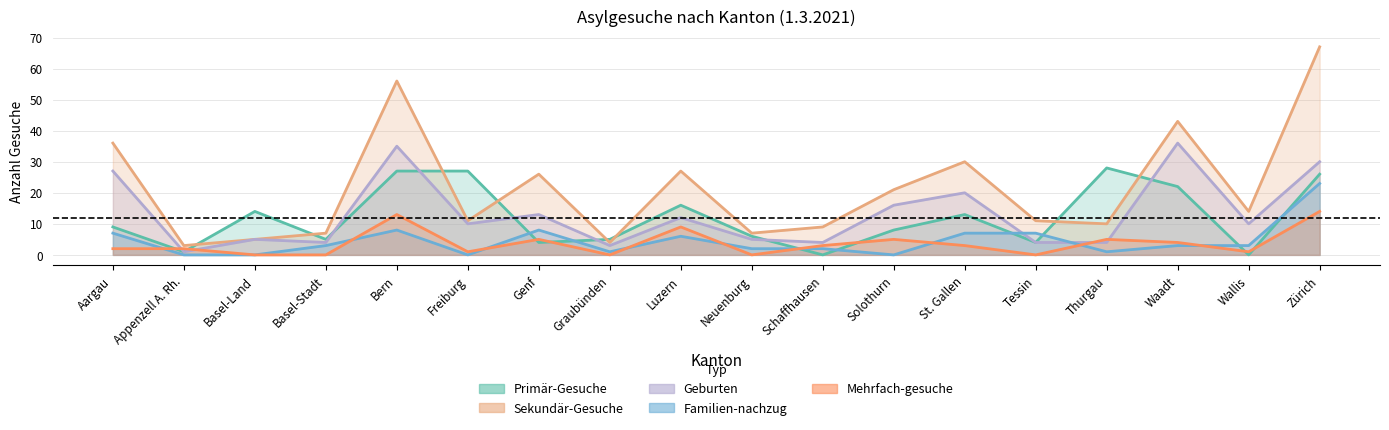

How many times do Familien-nachzug and Geburten cross each other?

2